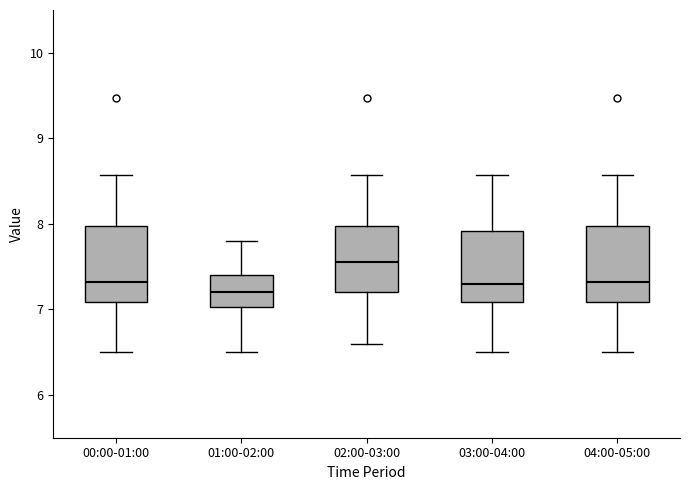

Reading left to right, transcribe this box plot: for each box, give where its median line is, the range the box spans, and where its two whiskers end, as read against the y-axis. The values are not printed on the chart, so give them approximately, as read against the axis.

00:00-01:00: median 7.3, box 7.1 to 8.0, whiskers 6.5 to 8.6
01:00-02:00: median 7.2, box 7.0 to 7.4, whiskers 6.5 to 7.8
02:00-03:00: median 7.6, box 7.2 to 8.0, whiskers 6.6 to 8.6
03:00-04:00: median 7.3, box 7.1 to 7.9, whiskers 6.5 to 8.6
04:00-05:00: median 7.3, box 7.1 to 8.0, whiskers 6.5 to 8.6